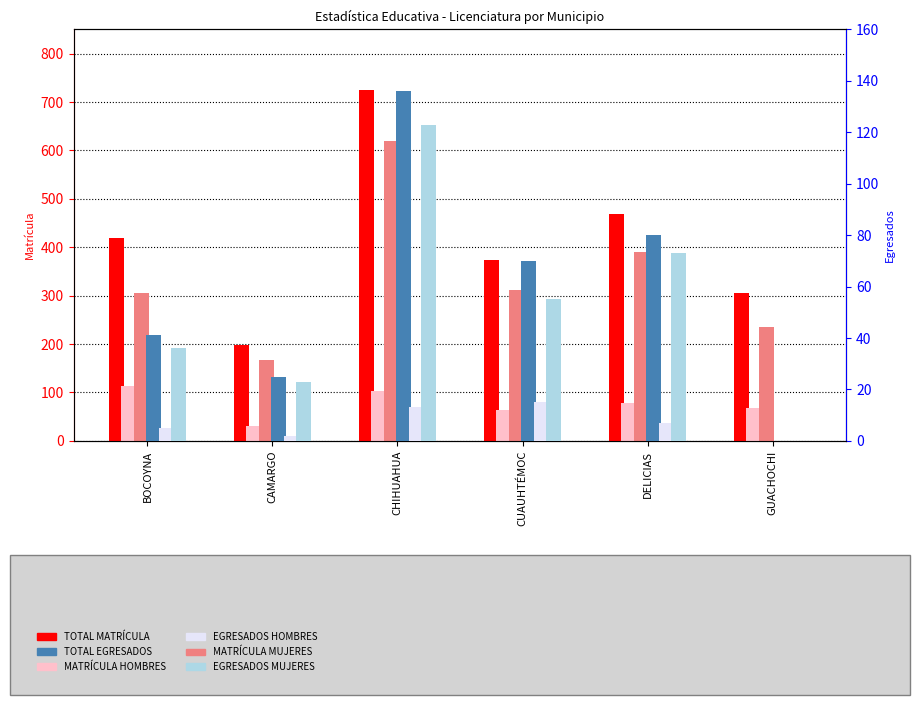

At which category does the chart reach its peak across all series?

CHIHUAHUA